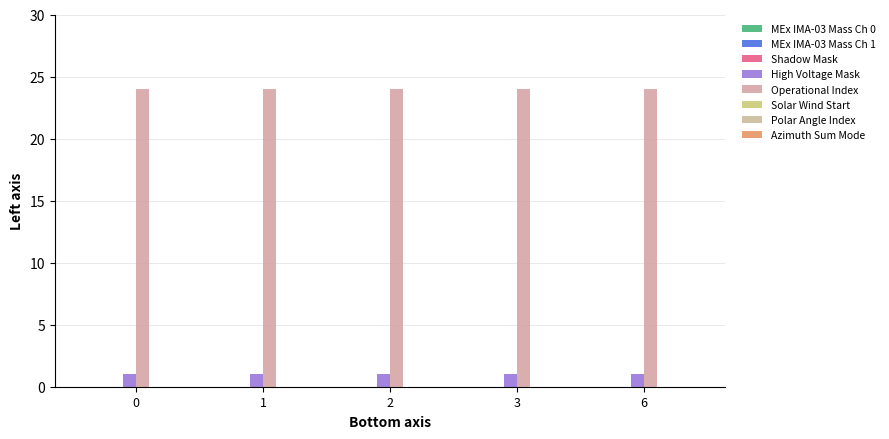

List the labels in order of Operational Index value, largest first.

0, 1, 2, 3, 6